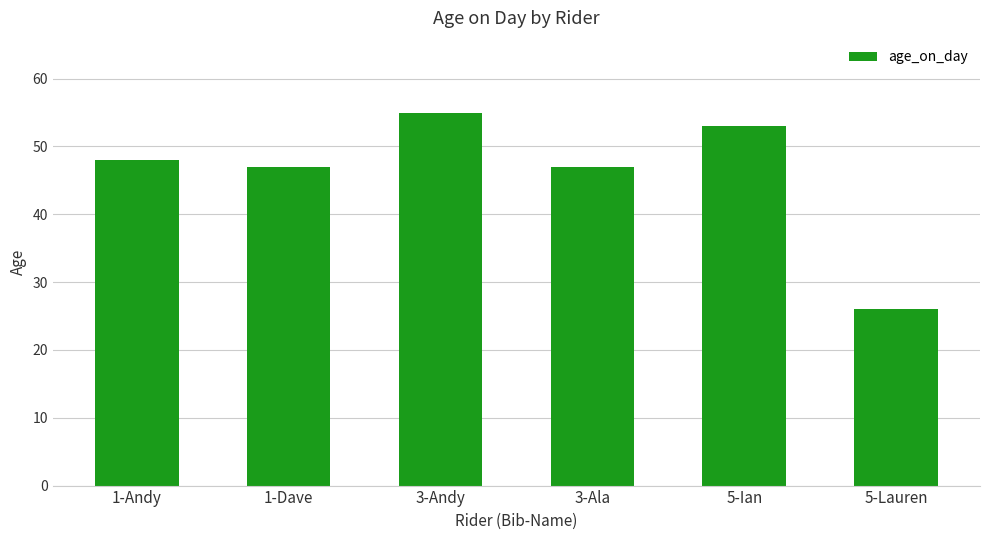

What is the difference between the second highest and second lowest values?

6